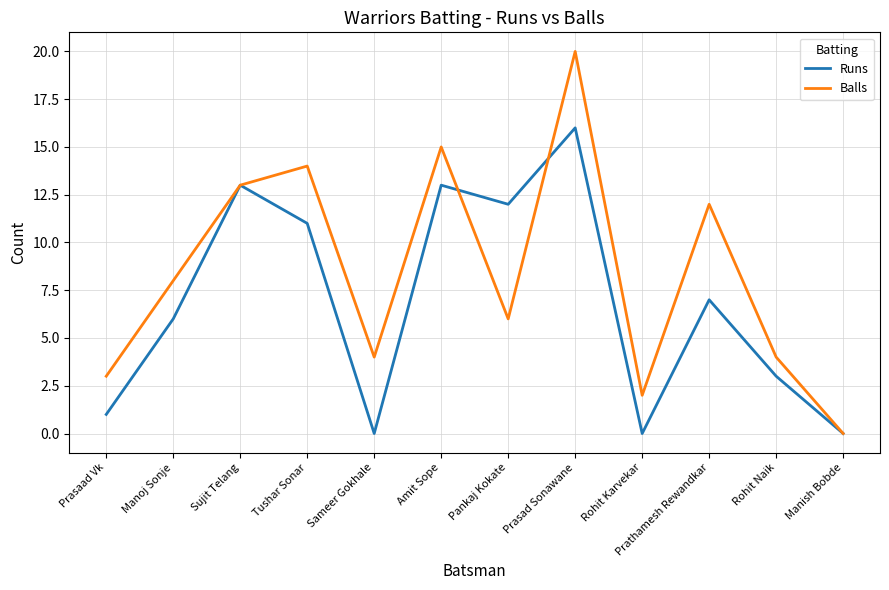

What are all the series names shown in the legend?

Runs, Balls